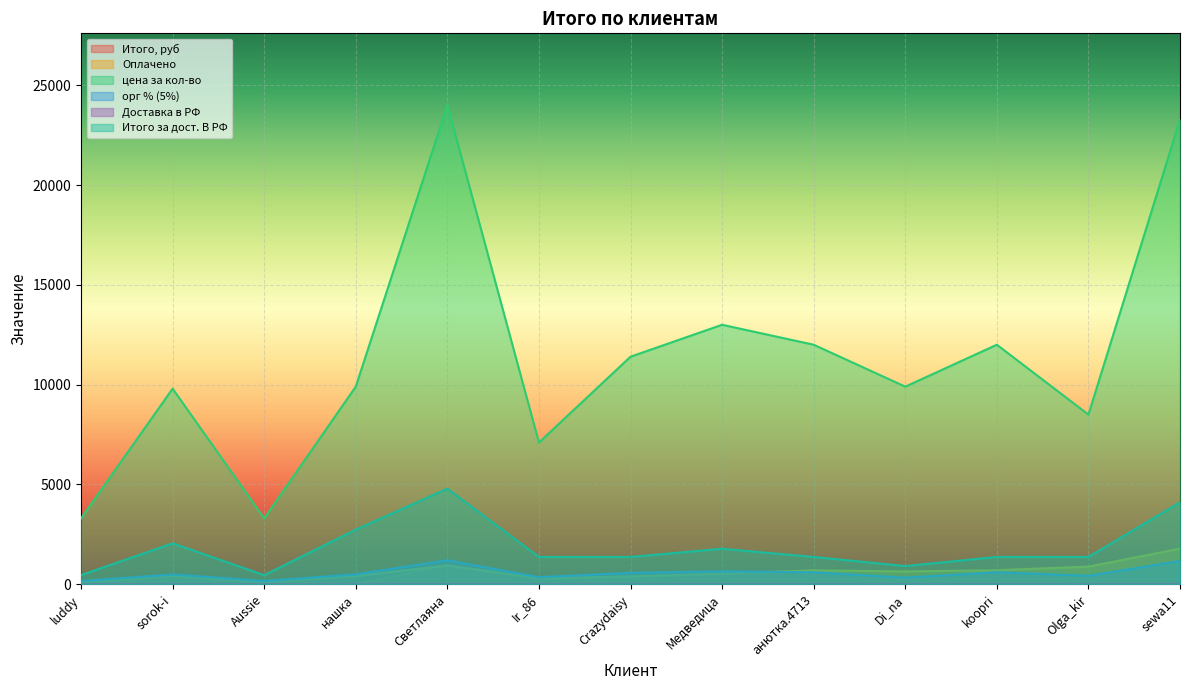

List the series in order of their peak value, highest first.

цена за кол-во, Итого за дост. В РФ, Итого, руб, Оплачено, орг % (5%), Доставка в РФ